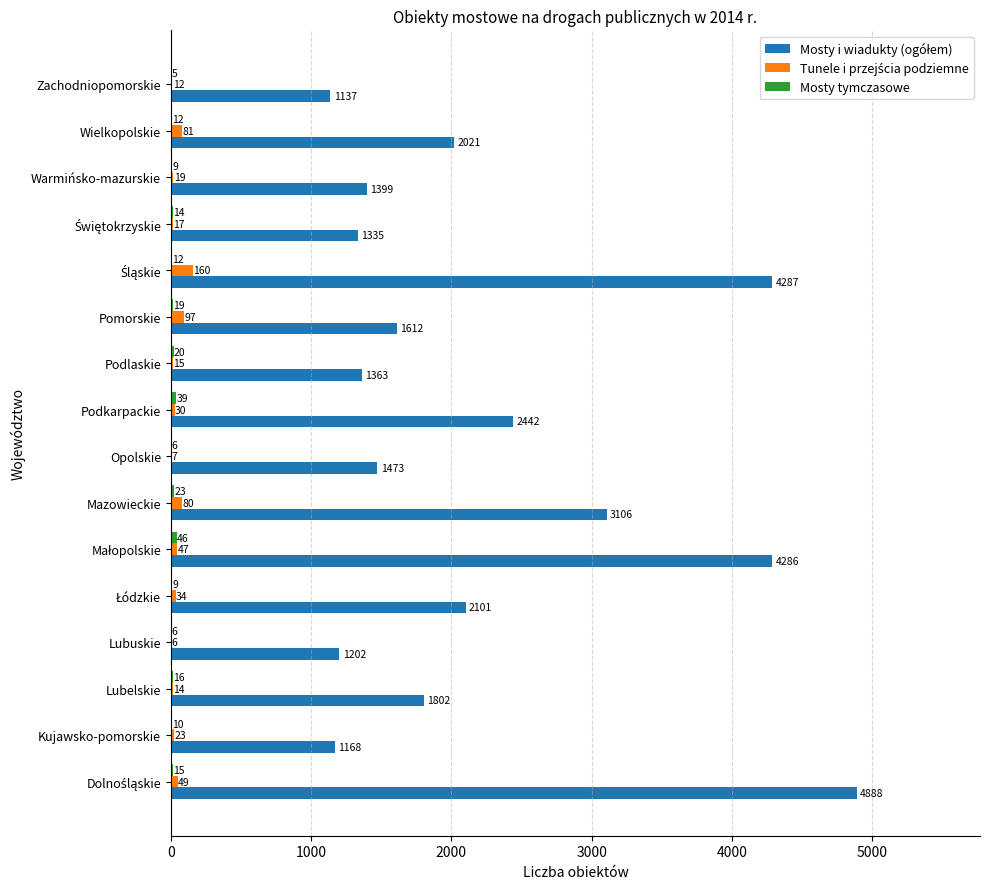

What is the total value across all series at Warmińsko-mazurskie?

1427